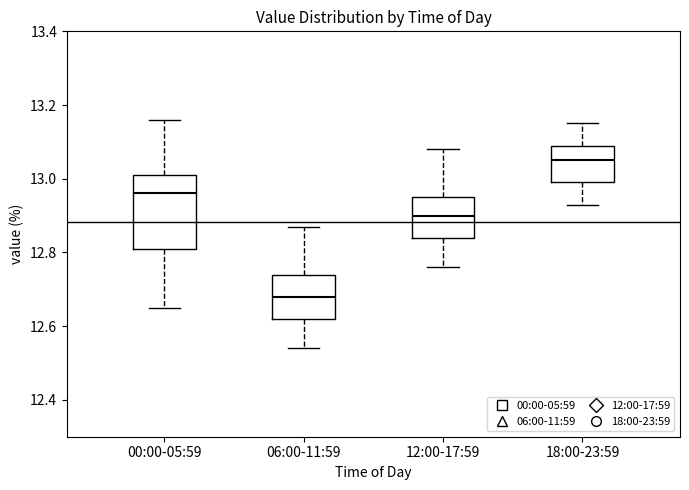

Which box's median line is the lowest?

06:00-11:59